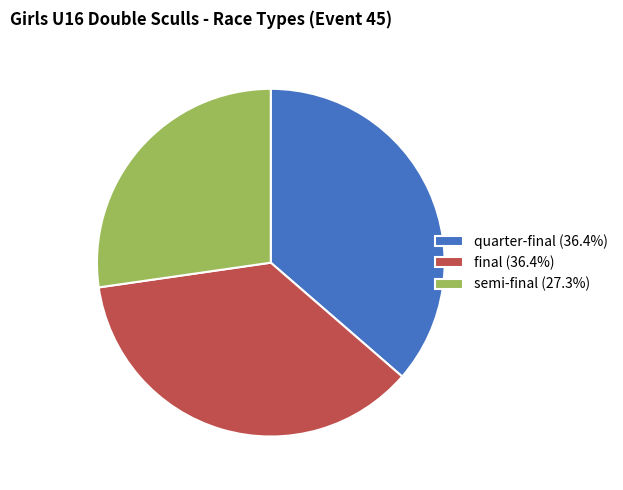

True or false: quarter-final accounts for 47% of the total.

False